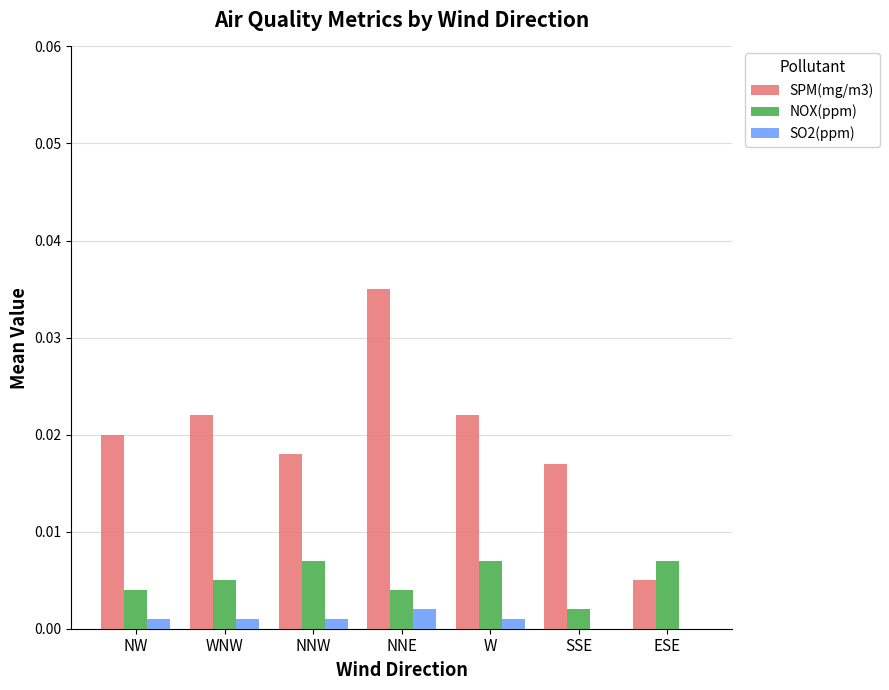

True or false: SPM(mg/m3) has a value of 0.0 at SSE.

True